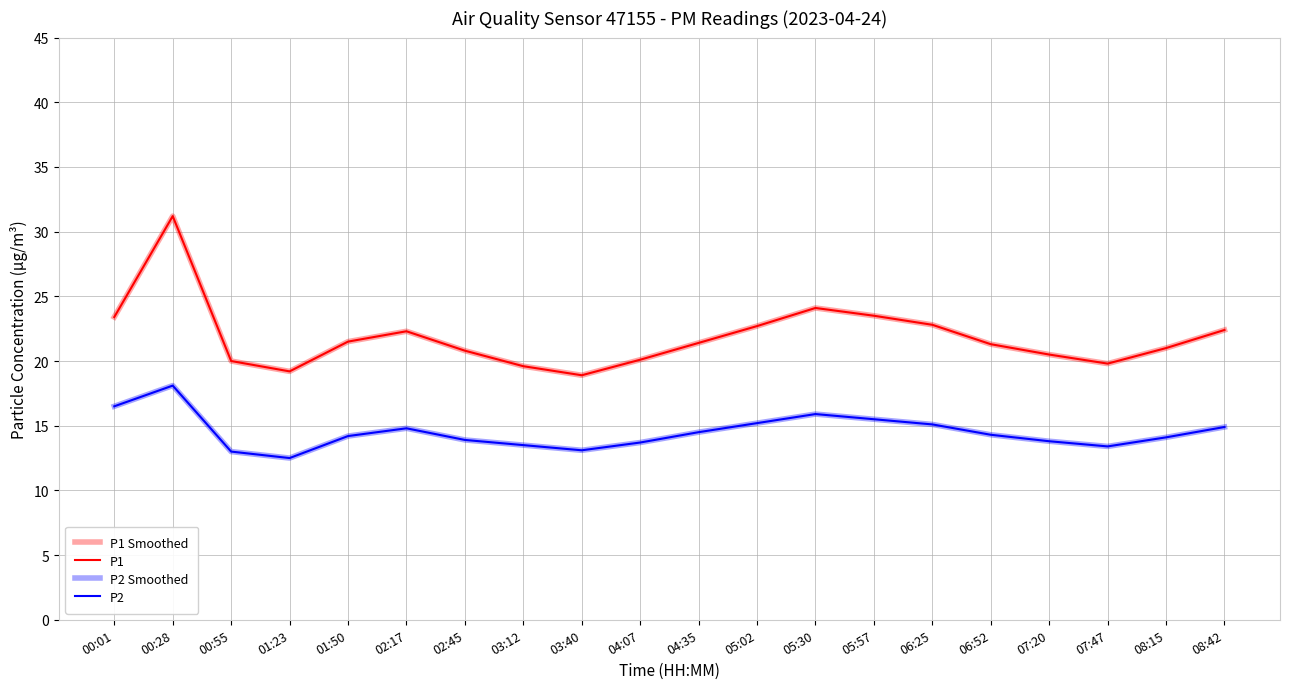

How many lines are shown in the chart?

4